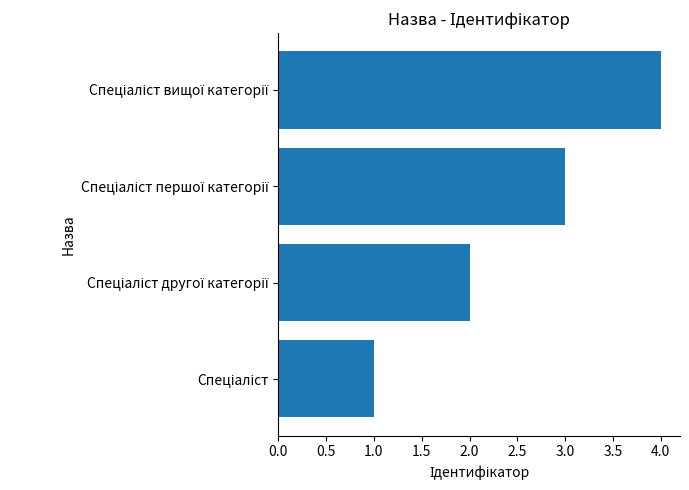

What is the greatest value displayed?

4